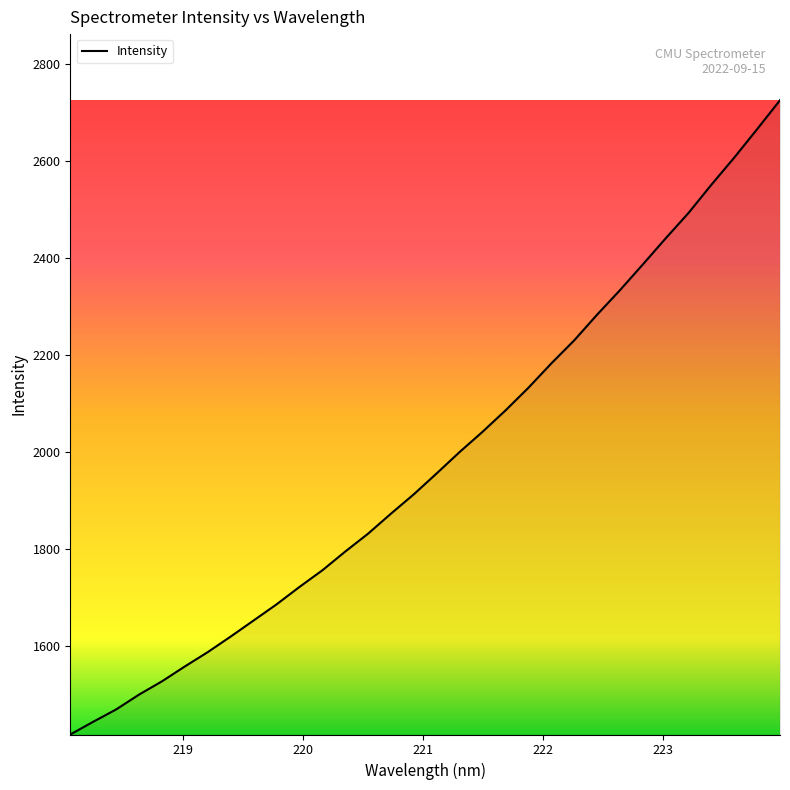

What is the minimum value shown in the chart?

1418.3